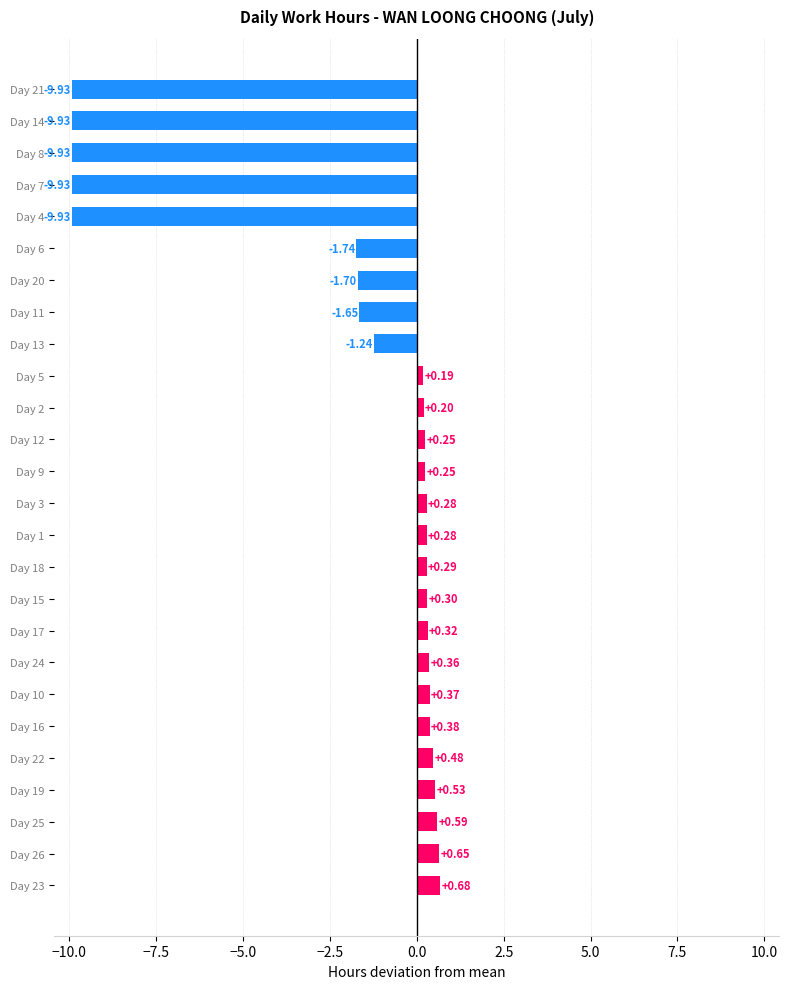

What is the difference between the maximum and second lowest values?

10.6